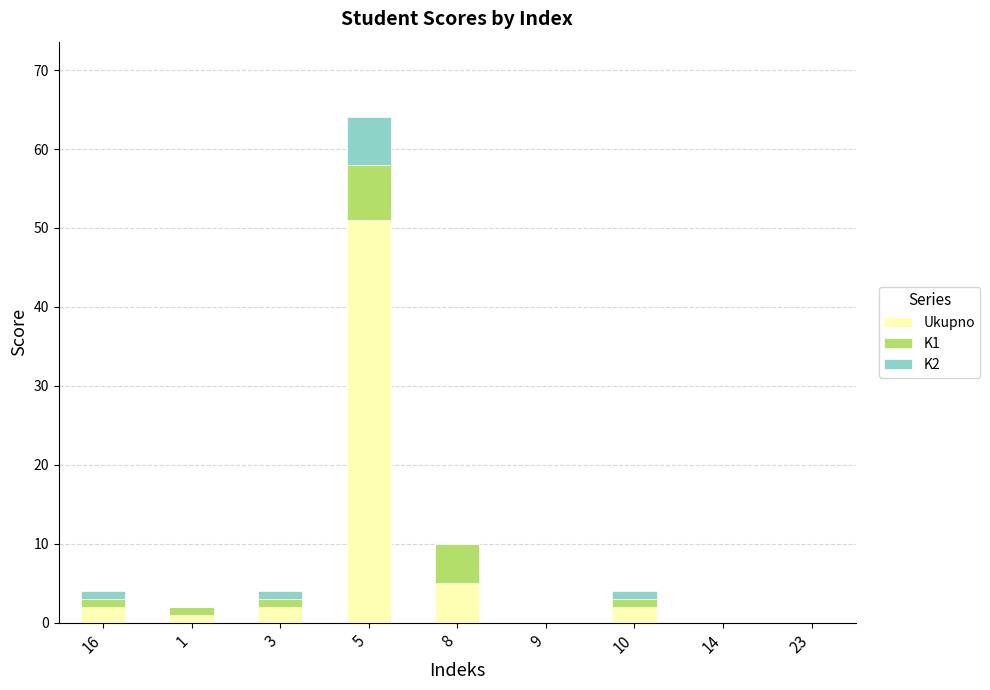

At which label does Ukupno reach its peak?

5